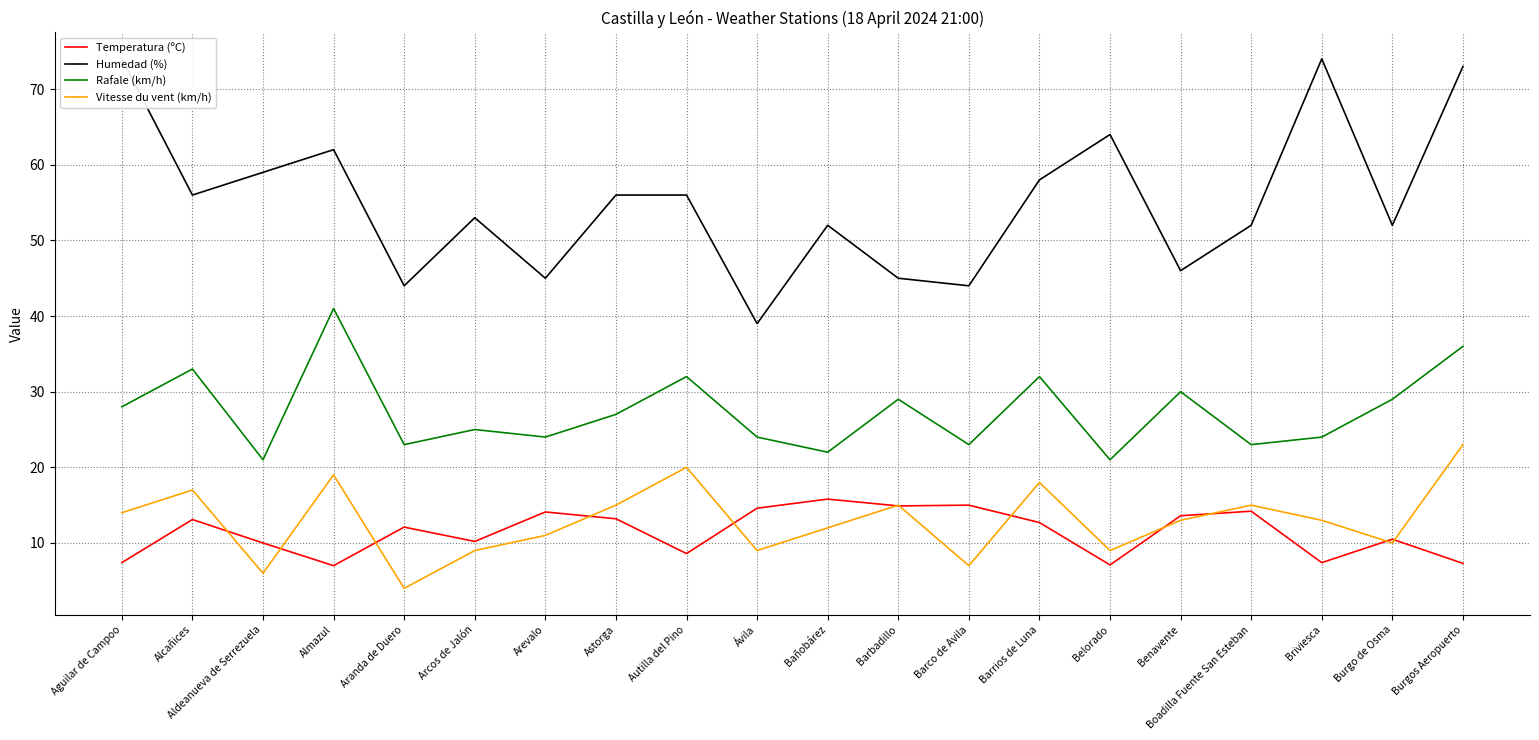

Reading left to right, what are all the values shown in this chart?

Temperatura (ºC): Aguilar de Campoo=7.4	Alcañices=13.1	Aldeanueva de Serrezuela=10.0	Almazul=7.0	Aranda de Duero=12.1	Arcos de Jalón=10.2	Arevalo=14.1	Astorga=13.2	Autilla del Pino=8.6	Ávila=14.6	Bañobárez=15.8	Barbadillo=14.9	Barco de Avila=15.0	Barrios de Luna=12.7	Belorado=7.1	Benavente=13.6	Boadilla Fuente San Esteban=14.2	Briviesca=7.4	Burgo de Osma=10.5	Burgos Aeropuerto=7.3
Humedad (%): Aguilar de Campoo=74.0	Alcañices=56.0	Aldeanueva de Serrezuela=59.0	Almazul=62.0	Aranda de Duero=44.0	Arcos de Jalón=53.0	Arevalo=45.0	Astorga=56.0	Autilla del Pino=56.0	Ávila=39.0	Bañobárez=52.0	Barbadillo=45.0	Barco de Avila=44.0	Barrios de Luna=58.0	Belorado=64.0	Benavente=46.0	Boadilla Fuente San Esteban=52.0	Briviesca=74.0	Burgo de Osma=52.0	Burgos Aeropuerto=73.0
Rafale (km/h): Aguilar de Campoo=28.0	Alcañices=33.0	Aldeanueva de Serrezuela=21.0	Almazul=41.0	Aranda de Duero=23.0	Arcos de Jalón=25.0	Arevalo=24.0	Astorga=27.0	Autilla del Pino=32.0	Ávila=24.0	Bañobárez=22.0	Barbadillo=29.0	Barco de Avila=23.0	Barrios de Luna=32.0	Belorado=21.0	Benavente=30.0	Boadilla Fuente San Esteban=23.0	Briviesca=24.0	Burgo de Osma=29.0	Burgos Aeropuerto=36.0
Vitesse du vent (km/h): Aguilar de Campoo=14.0	Alcañices=17.0	Aldeanueva de Serrezuela=6.0	Almazul=19.0	Aranda de Duero=4.0	Arcos de Jalón=9.0	Arevalo=11.0	Astorga=15.0	Autilla del Pino=20.0	Ávila=9.0	Bañobárez=12.0	Barbadillo=15.0	Barco de Avila=7.0	Barrios de Luna=18.0	Belorado=9.0	Benavente=13.0	Boadilla Fuente San Esteban=15.0	Briviesca=13.0	Burgo de Osma=10.0	Burgos Aeropuerto=23.0